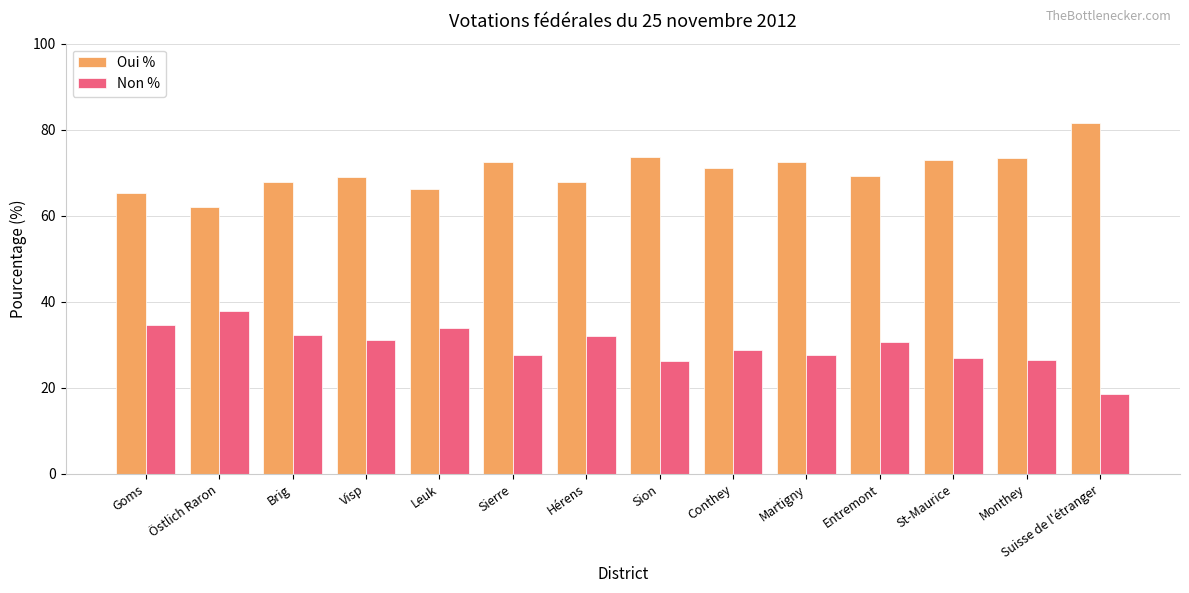

The Non % series shows 26.5 at Monthey. True or false?

True